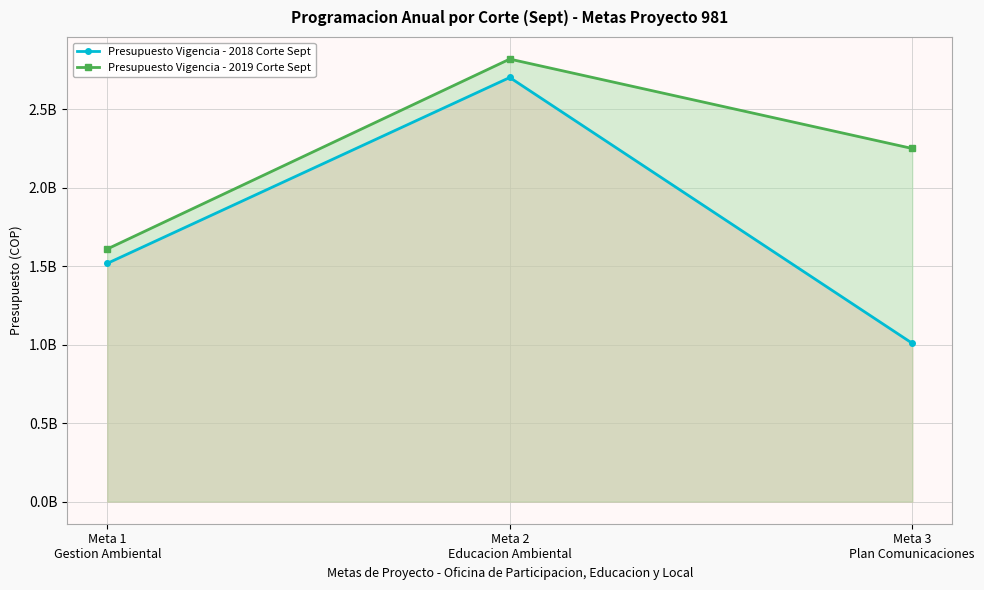

How many data points in Presupuesto Vigencia - 2019 Corte Sept are less than 2250800000?

1